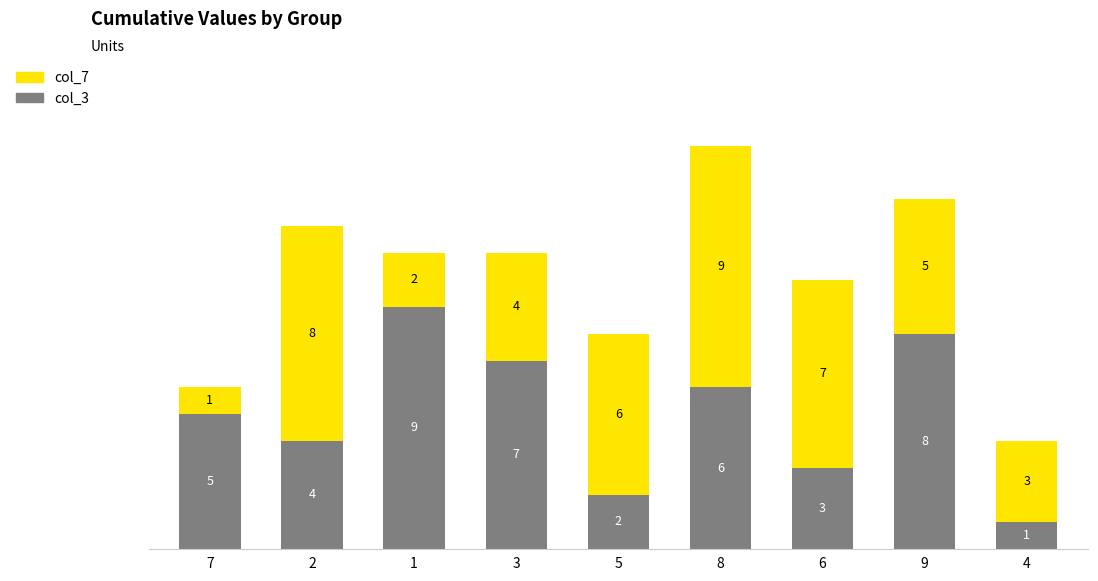

What is the maximum value for col_3?

9